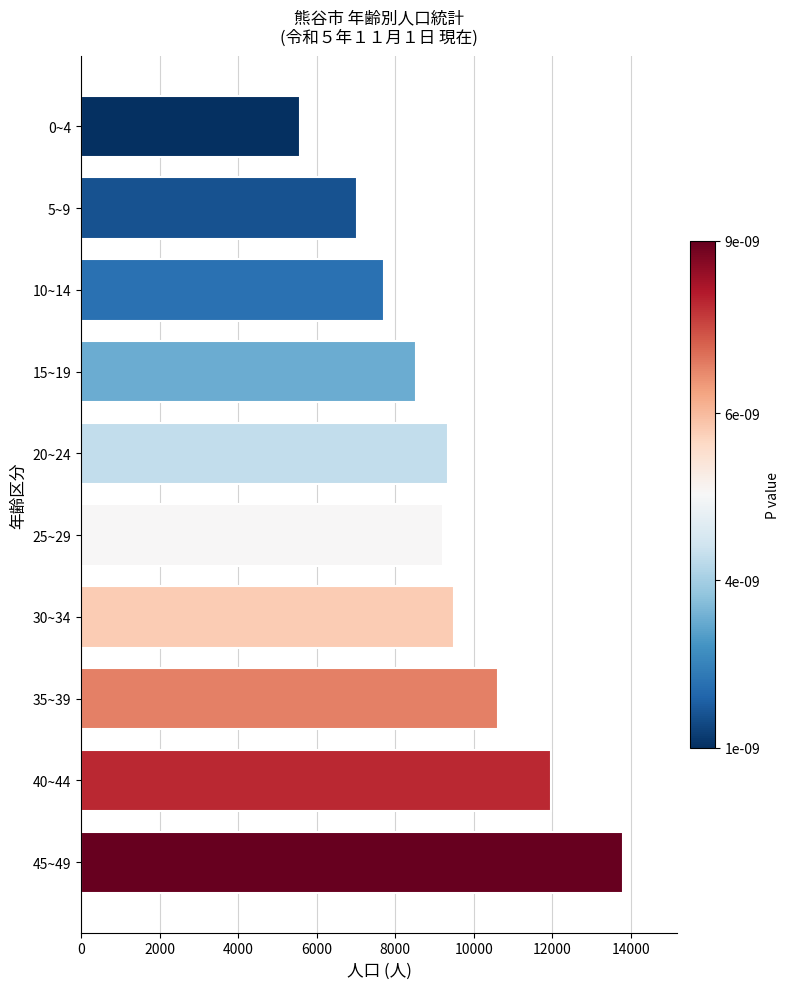

What is the label of the 5th bar from the bottom?

25~29